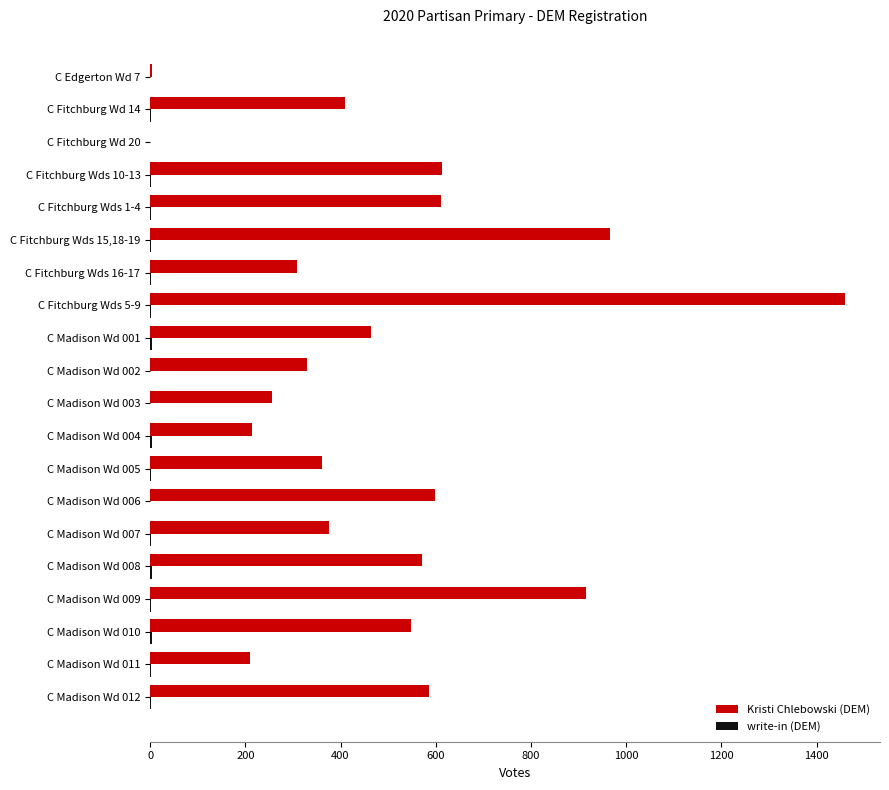

What is the sum of all Kristi Chlebowski (DEM) values?

9803